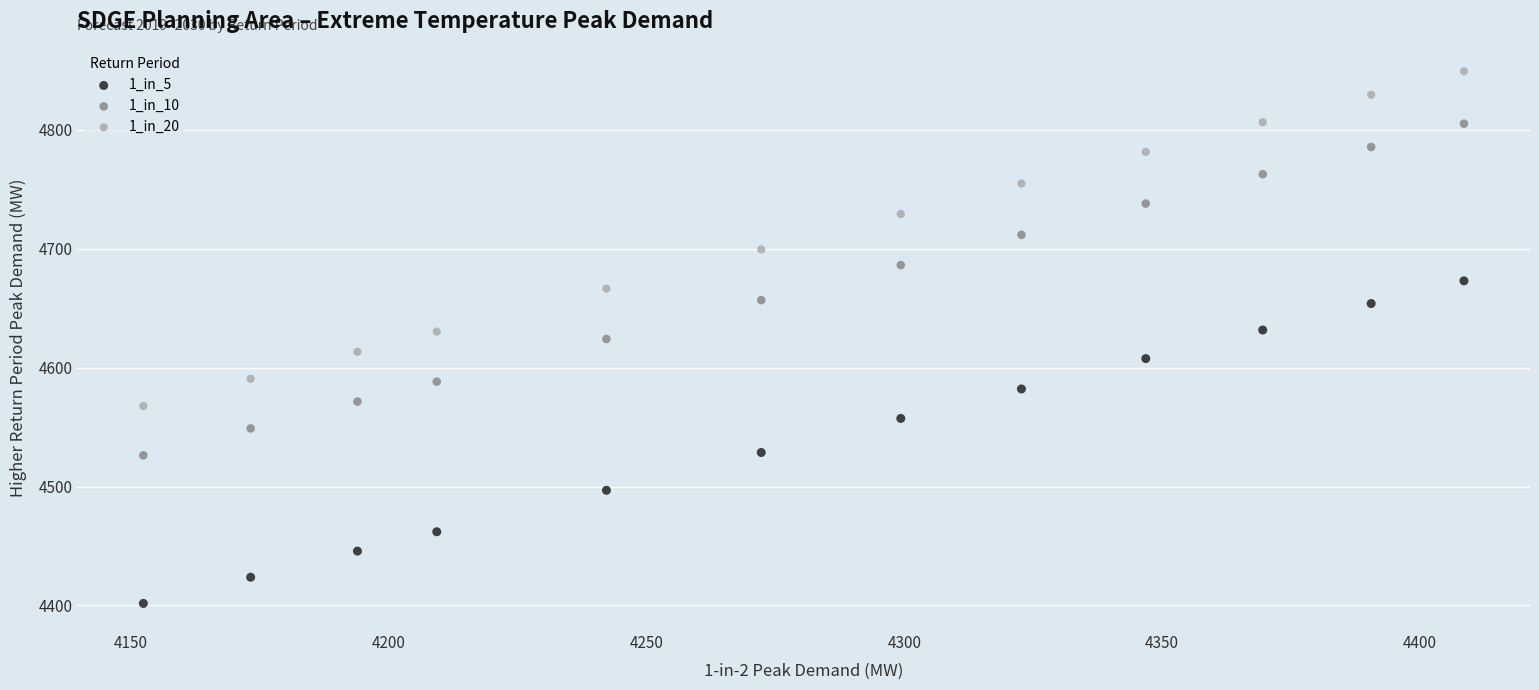

Which series reaches the minimum Y coordinate?

1_in_5